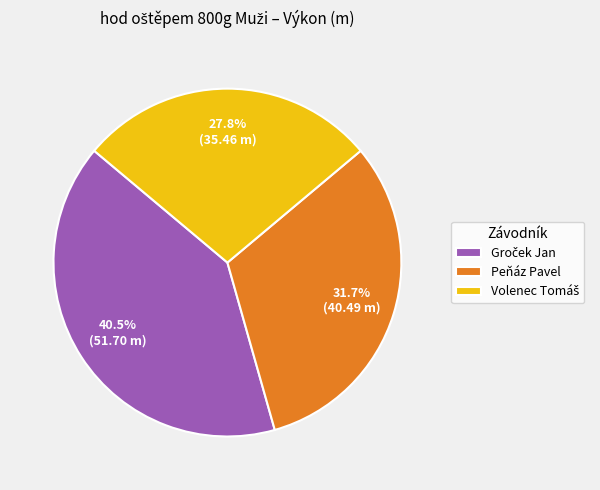

Is Peňáz Pavel the majority of the pie?

No